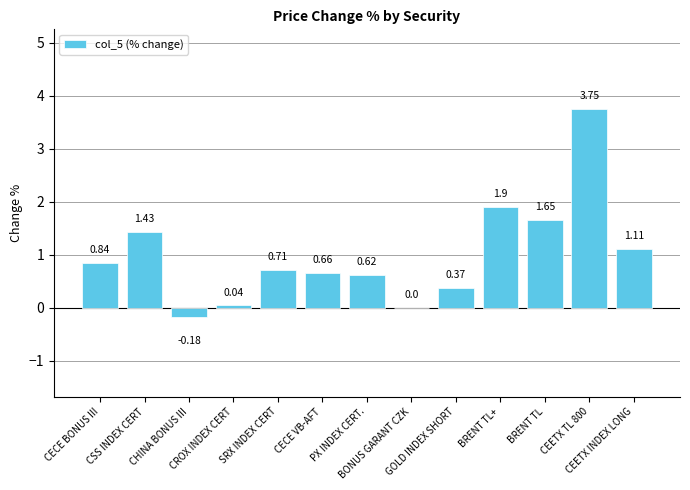

Rank the categories by value from lowest to highest.

CHINA BONUS III, BONUS GARANT CZK, CROX INDEX CERT, GOLD INDEX SHORT, PX INDEX CERT., CECE VB-AFT, SRX INDEX CERT, CECE BONUS III, CEETX INDEX LONG, CSS INDEX CERT, BRENT TL, BRENT TL+, CEETX TL 800